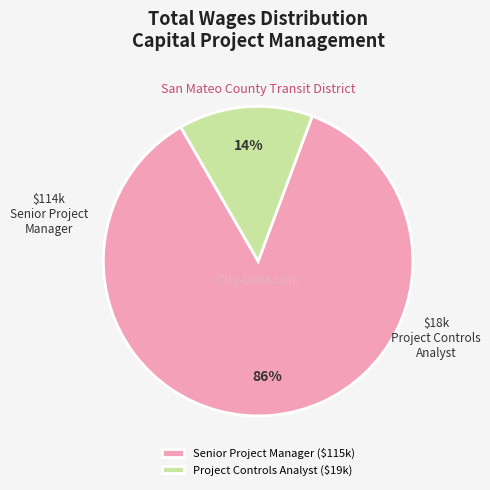

What is the smallest slice in the pie chart?

Project Controls Analyst